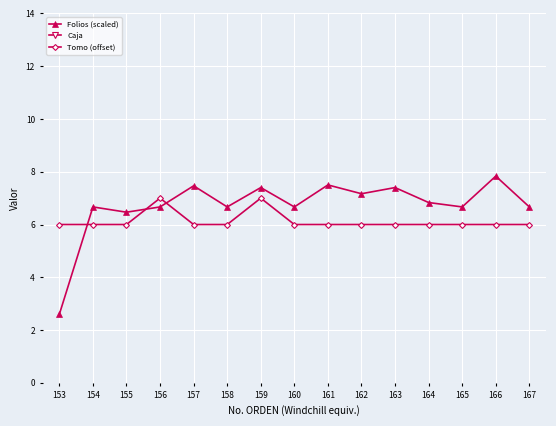

Which category has the highest value in the Tomo (offset) series?

156